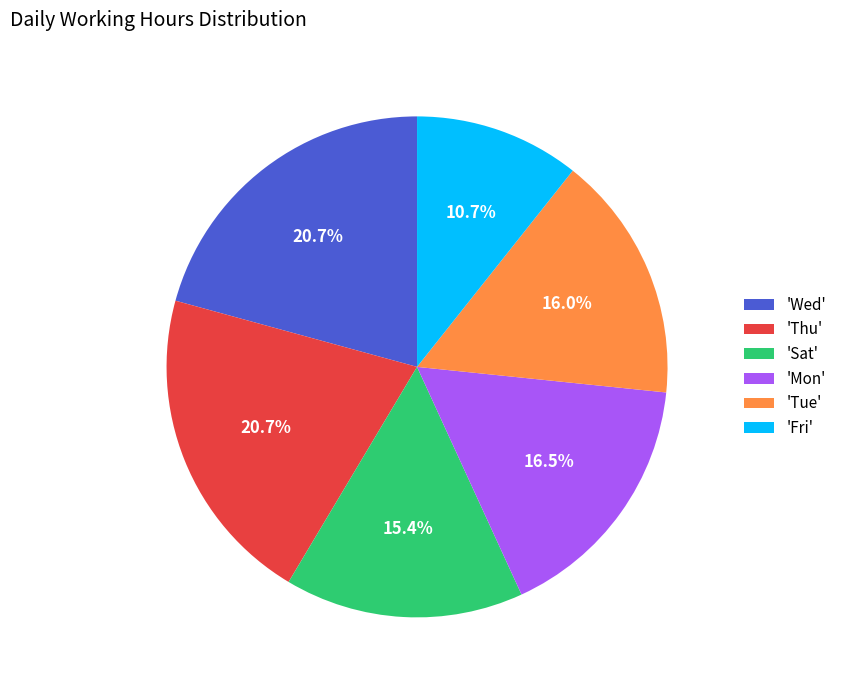

Between 'Wed' and 'Sat', which is larger?

'Wed'